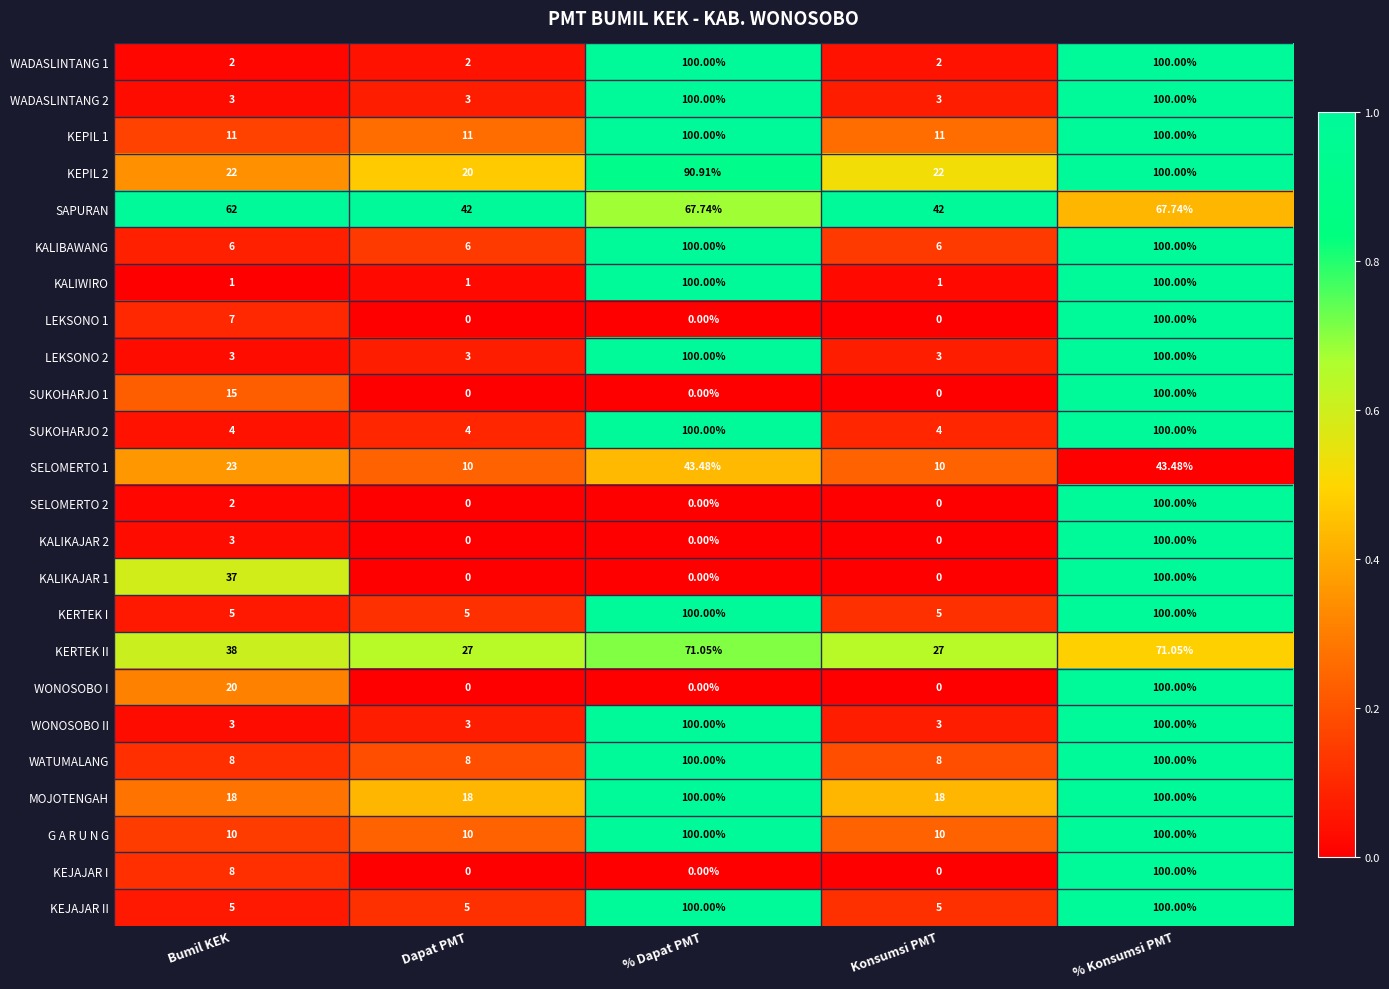

At which category is the sum across all series the highest?

% Konsumsi PMT